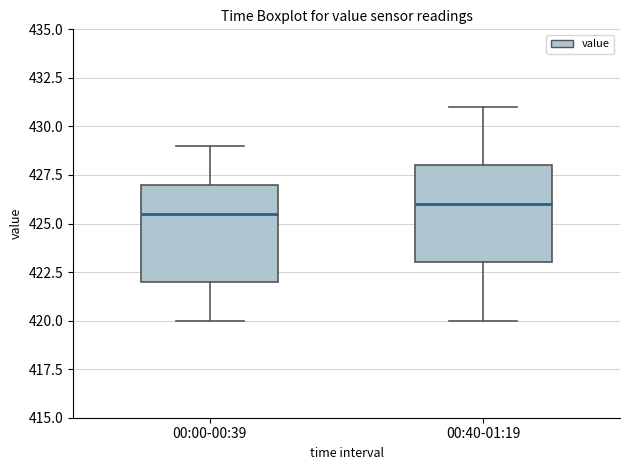

Reading left to right, transcribe this box plot: for each box, give where its median line is, the range the box spans, and where its two whiskers end, as read against the y-axis. The values are not printed on the chart, so give them approximately, as read against the axis.

00:00-00:39: median 425.5, box 422.0 to 427.0, whiskers 420.0 to 429.0
00:40-01:19: median 426.0, box 423.0 to 428.0, whiskers 420.0 to 431.0